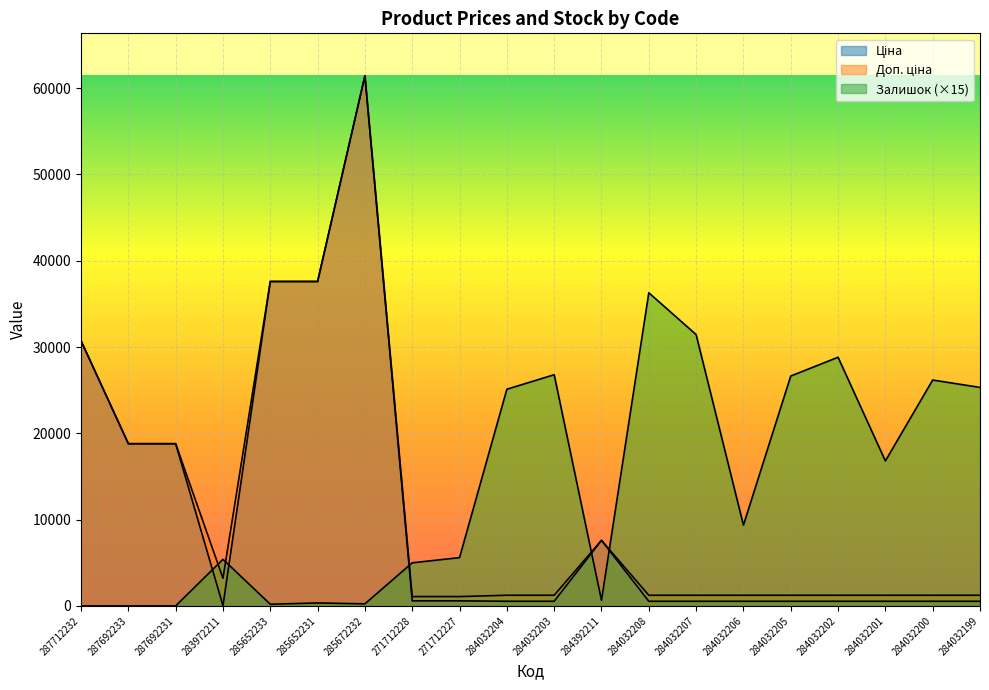

List the labels in order of Залишок value, smallest first.

287712232, 287692233, 287692231, 285652233, 285672232, 285652231, 284392211, 271712228, 283972211, 271712227, 284032206, 284032201, 284032204, 284032199, 284032200, 284032205, 284032203, 284032202, 284032207, 284032208